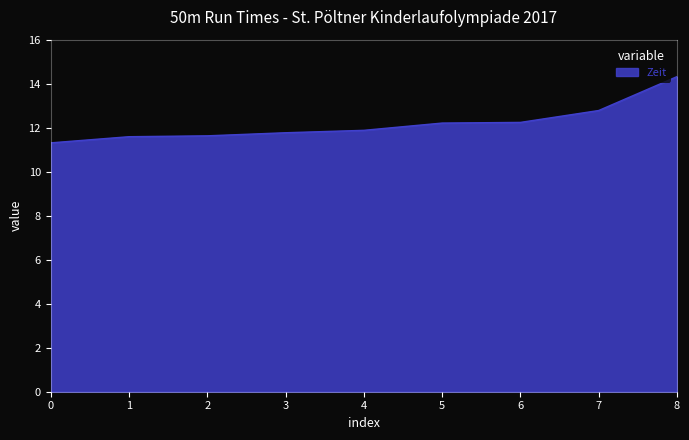

Approximately how many times larger is the value at 2 compared to 0?

1.0